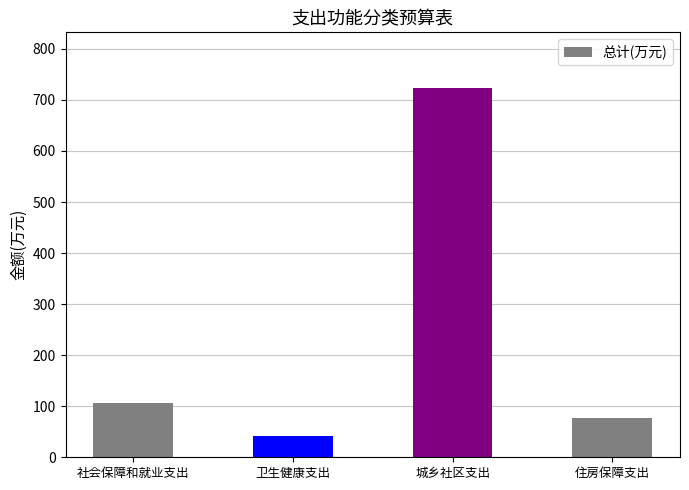

Reading left to right, transcribe all the data shown in this chart.

社会保障和就业支出=107.2	卫生健康支出=41.8	城乡社区支出=723.8	住房保障支出=77.3